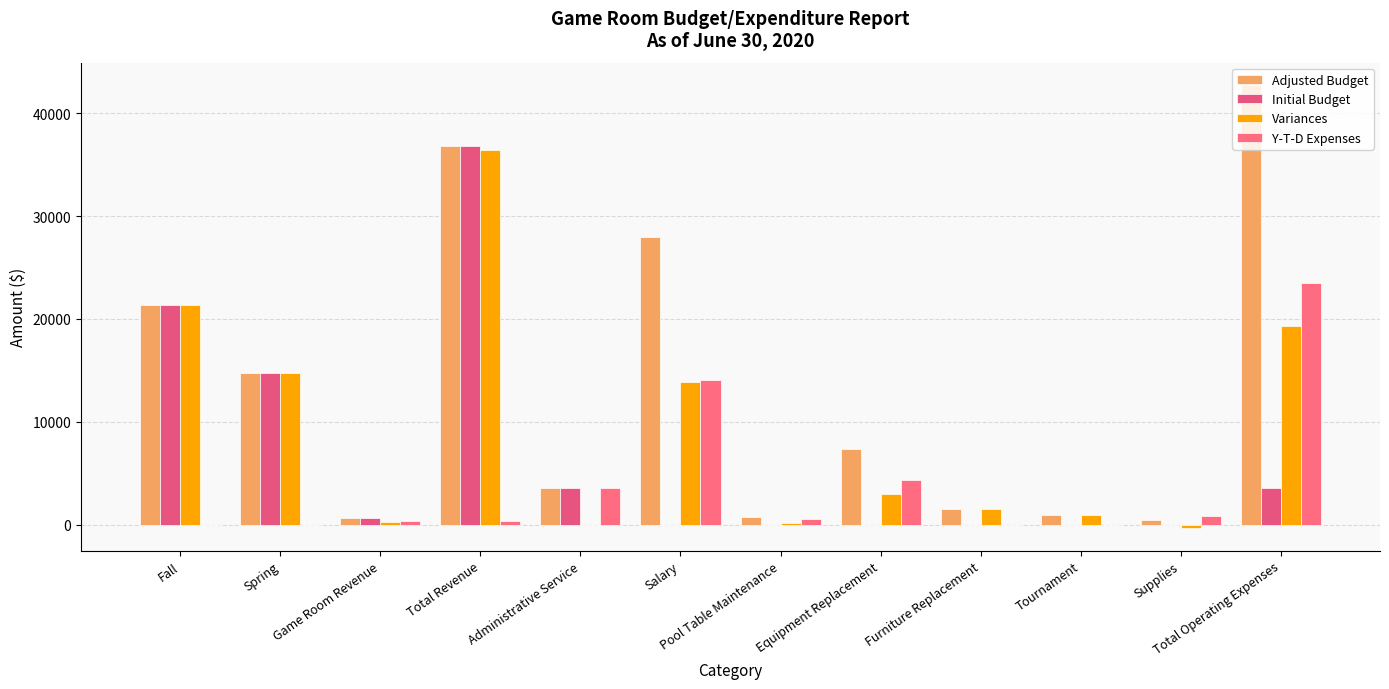

At which label does Adjusted Budget first exceed 7345?

Fall